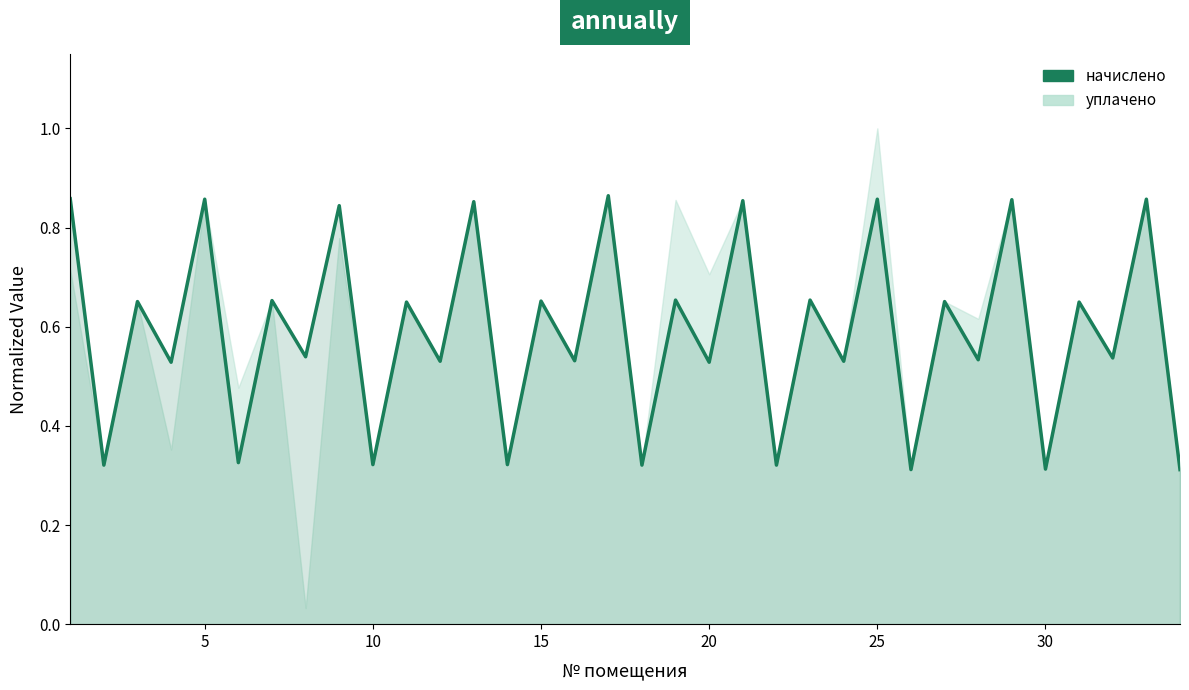

The chart shows a value of 0.6 at 13. True or false?

False